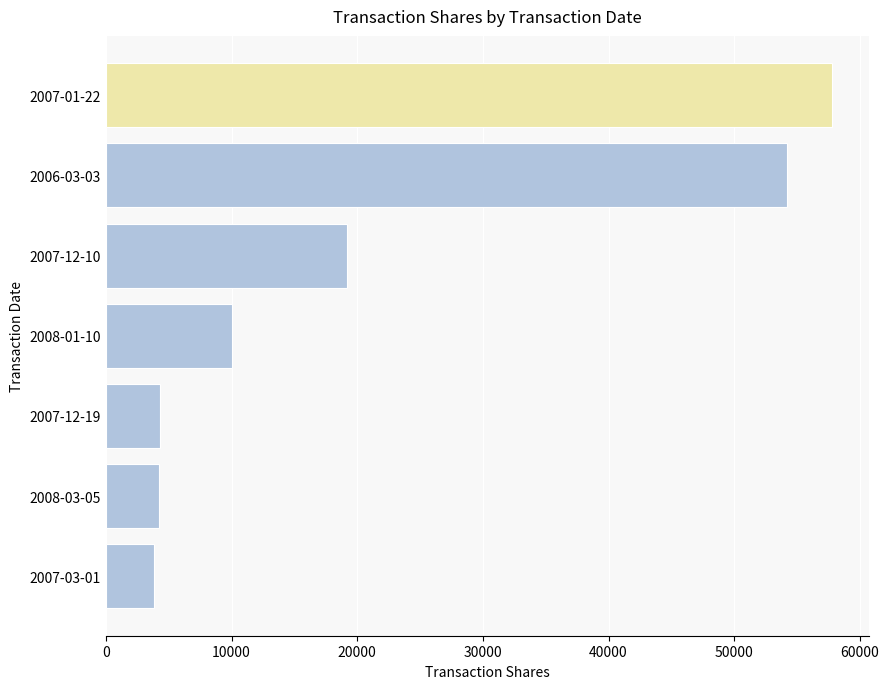

The value at 2007-12-19 is 4271. True or false?

True